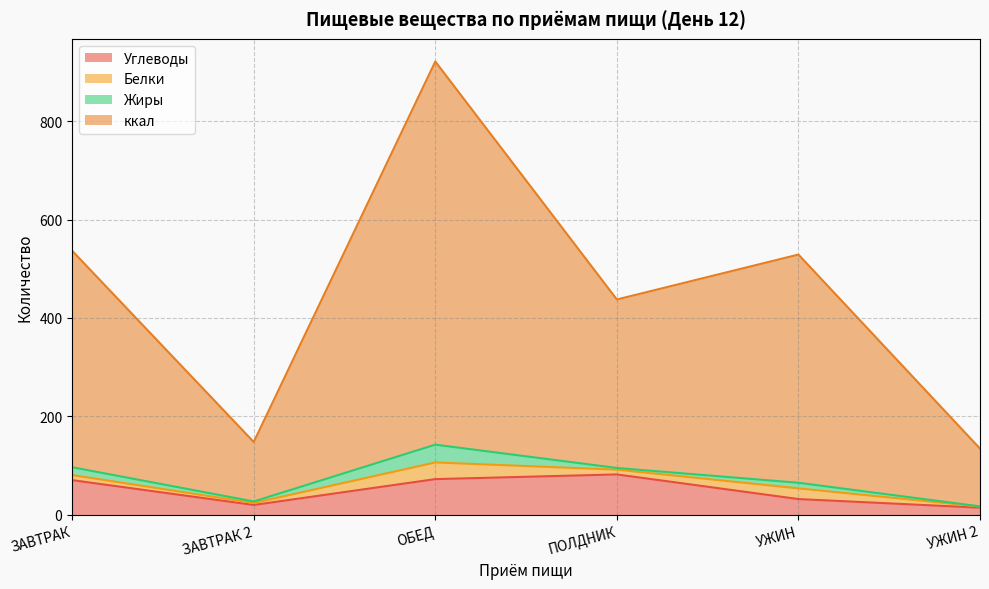

True or false: Углеводы has a value of 16.8 at УЖИН.

False